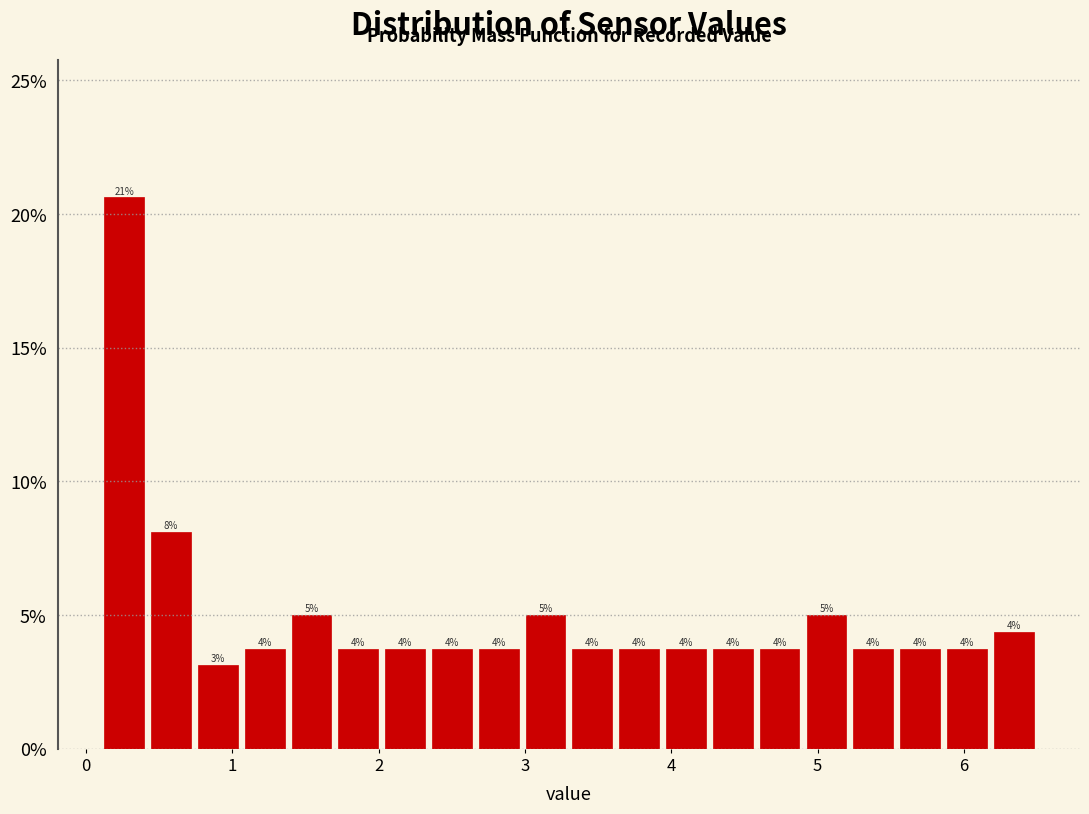

Around what value on the x-axis is the tallest bar? Give the approximate position of its centre, as read against the axis.

0.3